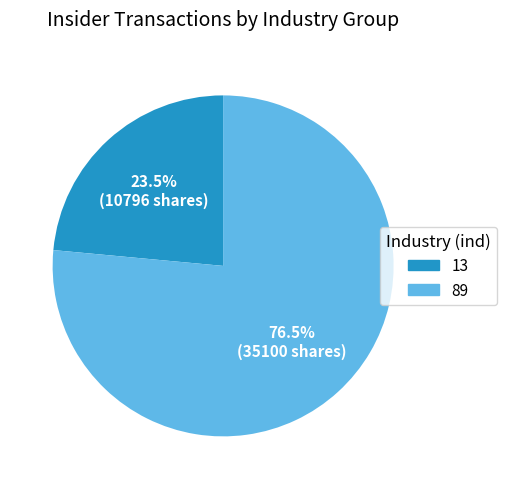

How much of the chart is everything except 89?

23.5%